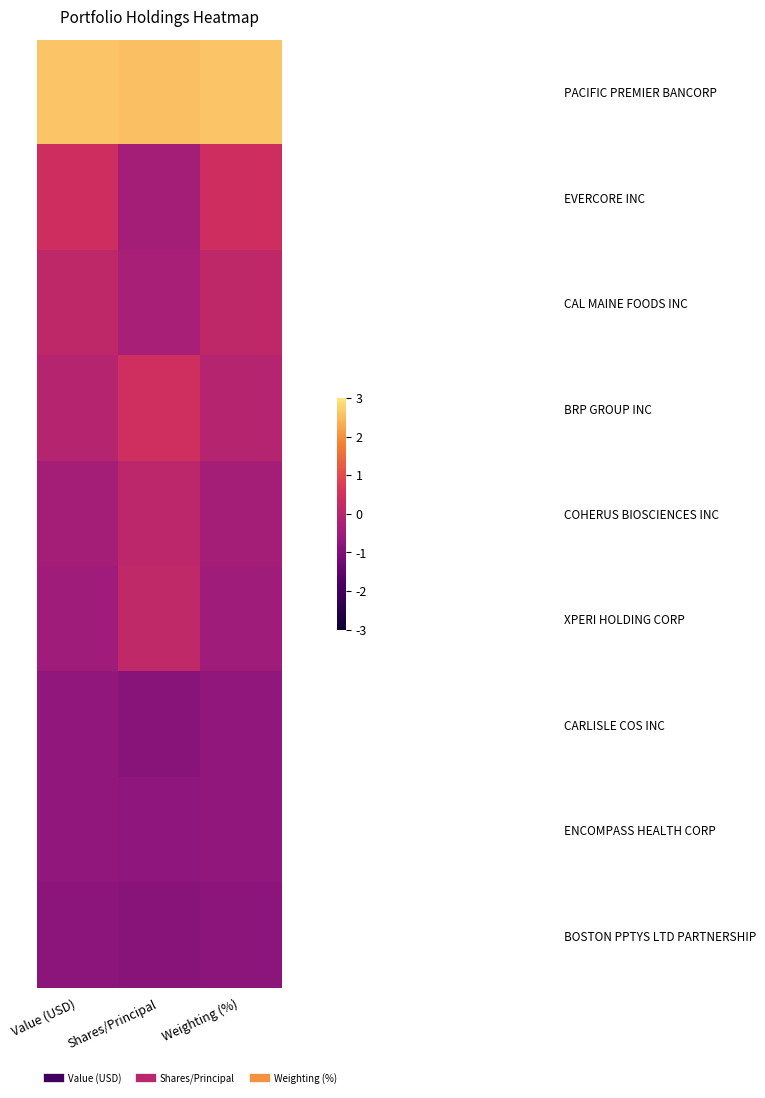

How many data points does each series have?

3